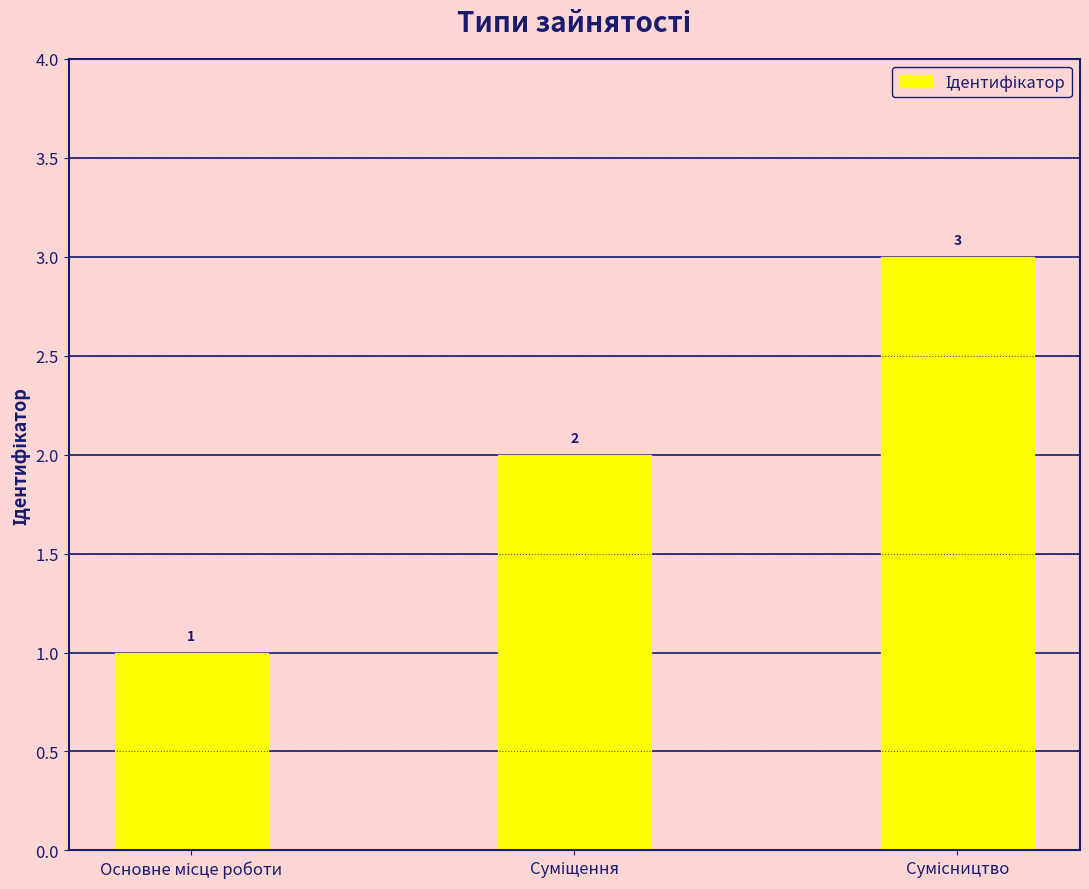

What is the maximum value shown in the chart?

3